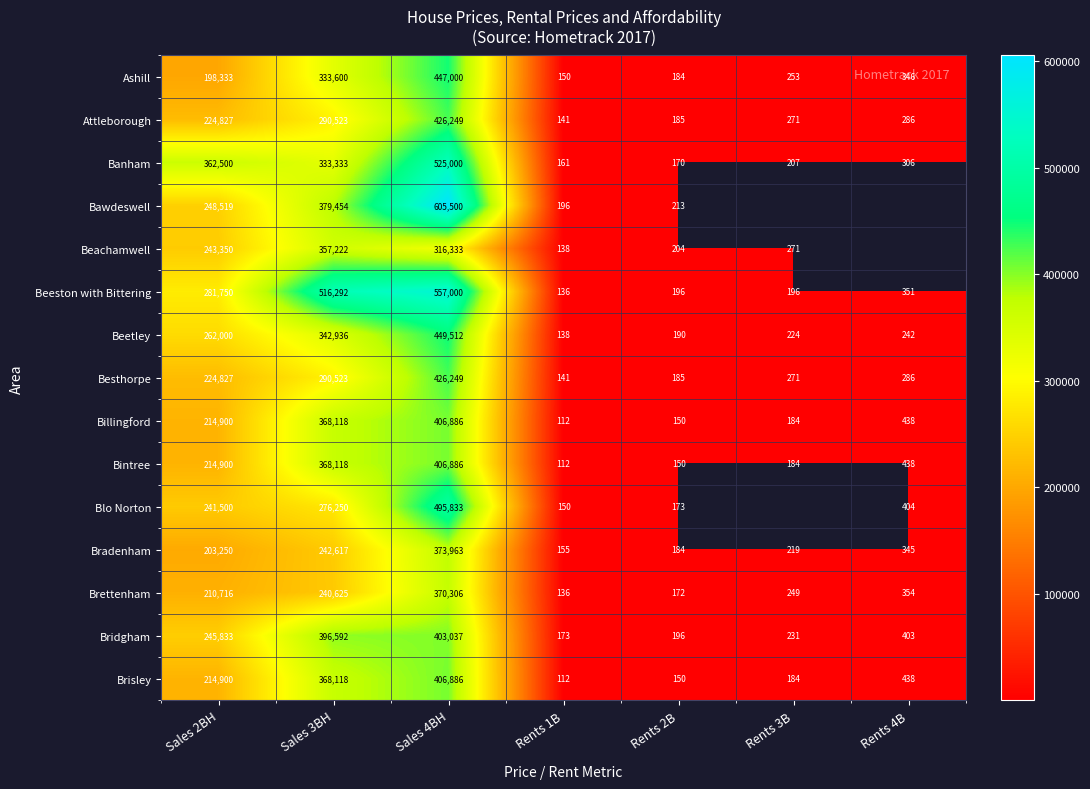

What is the difference between the maximum and minimum values in the Brettenham series?

370170